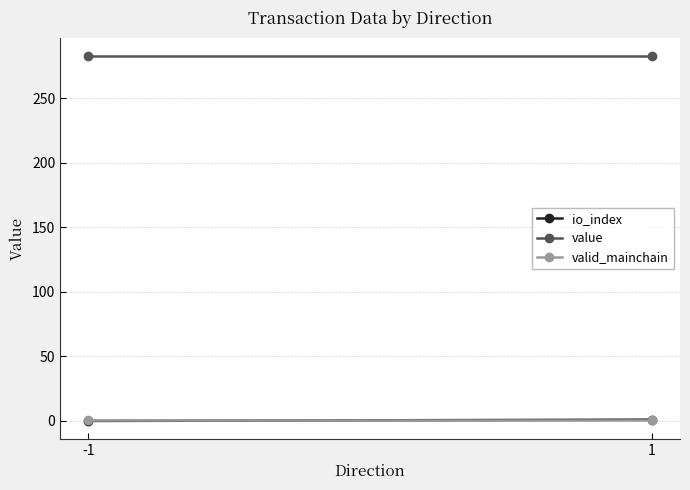

What is the total value across all series at -1?

283.5